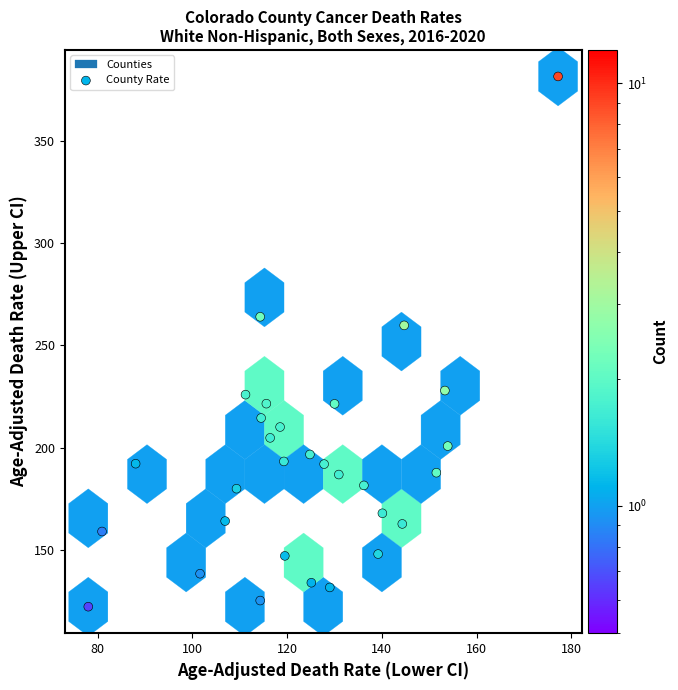

What is the range of Y values (max minus min)?

258.8